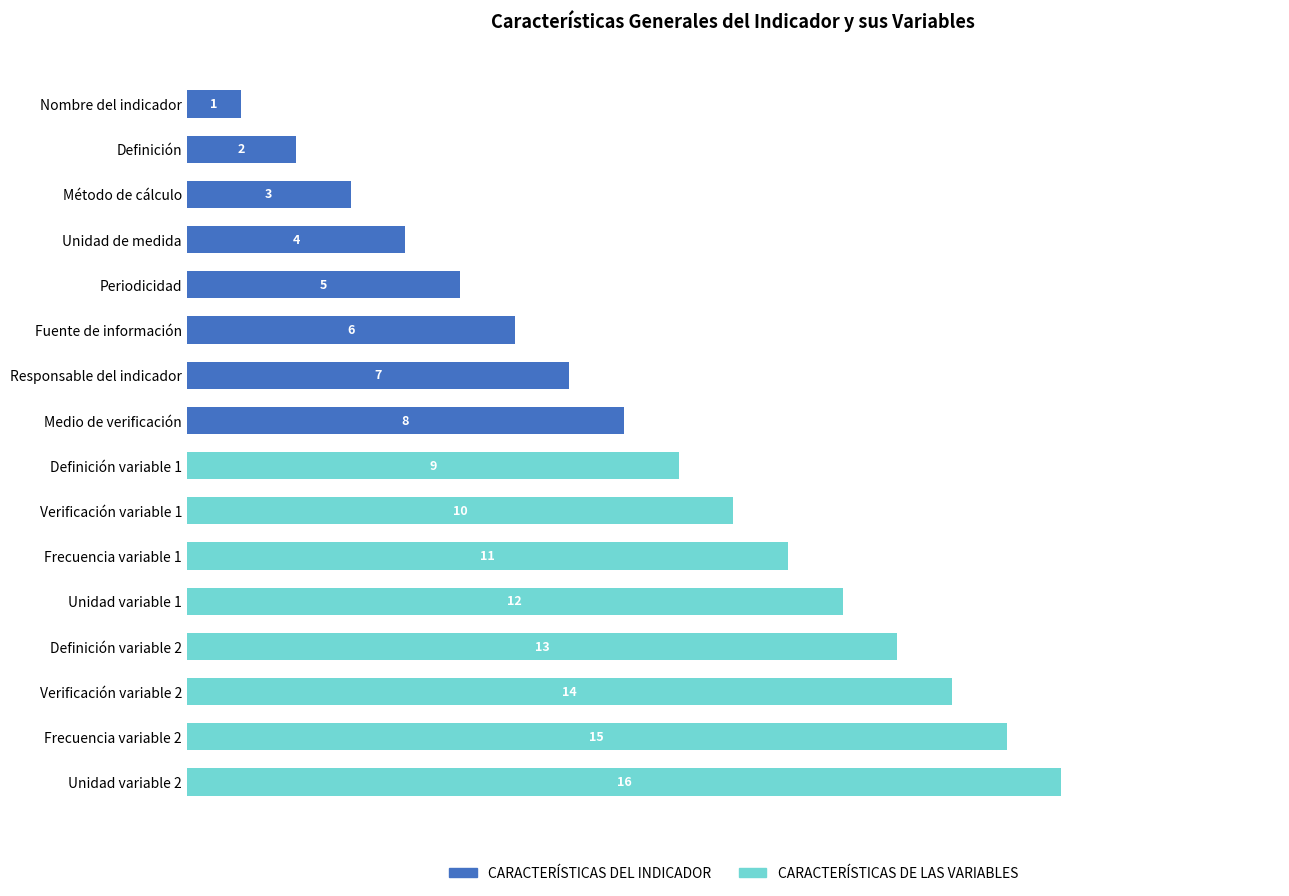

What is the difference between the maximum and minimum values?

15